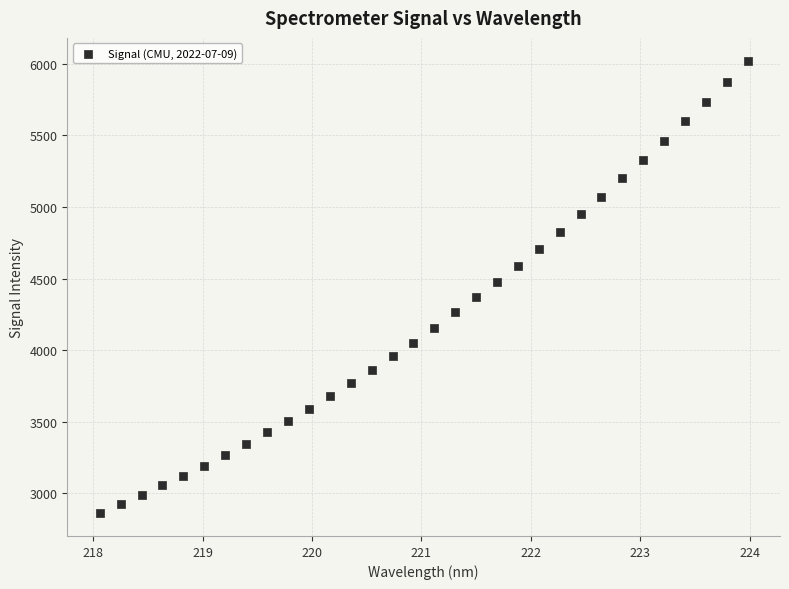

What is the range of X values (max minus min)?

5.9